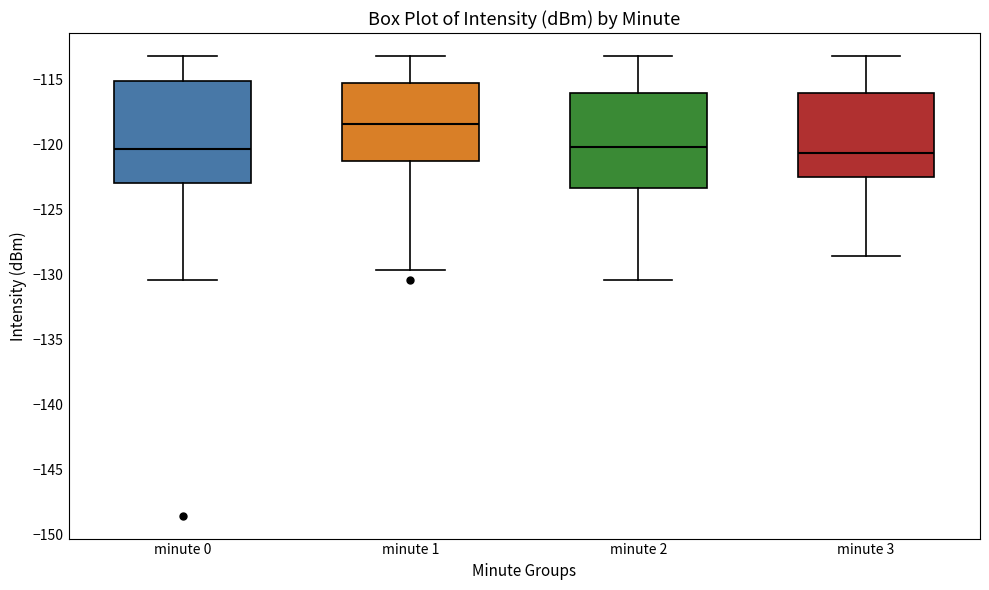

Reading left to right, read every box against the y-axis: the position of its median line, the range the box covers, and the ends of its whiskers. The values are not printed on the chart, so give them approximately, as read against the axis.

minute 0: median -120.5, box -123.0 to -115.0, whiskers -130.5 to -113.0
minute 1: median -118.5, box -121.5 to -115.0, whiskers -129.5 to -113.0
minute 2: median -120.0, box -123.5 to -116.0, whiskers -130.5 to -113.0
minute 3: median -120.5, box -122.5 to -116.0, whiskers -128.5 to -113.0